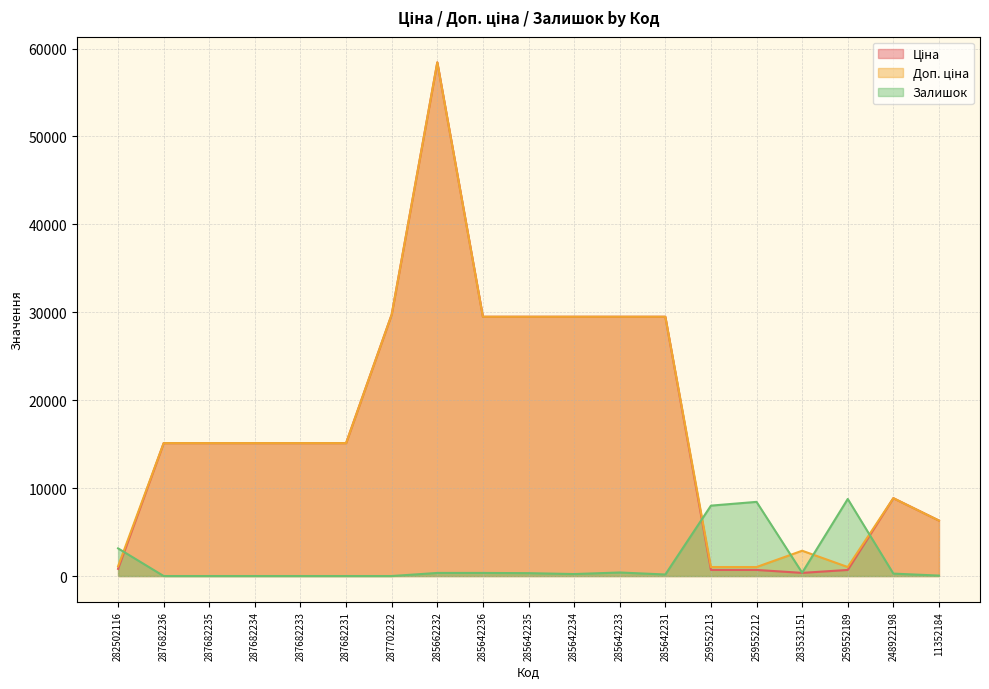

Where do Доп. ціна and Залишок first cross each other?

282502116 and 287682236